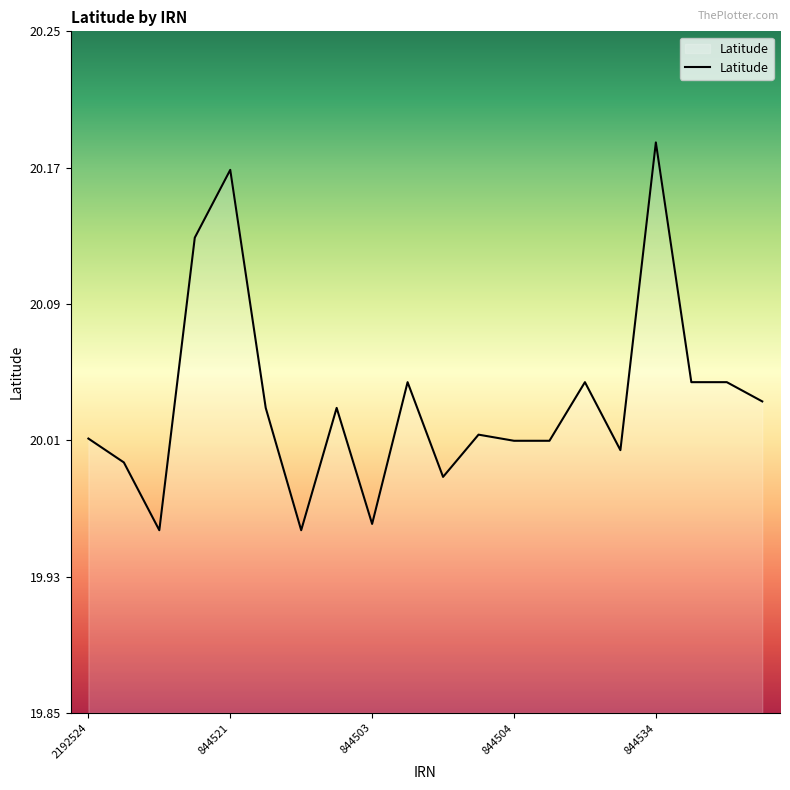

Does the chart have visible grid lines?

No